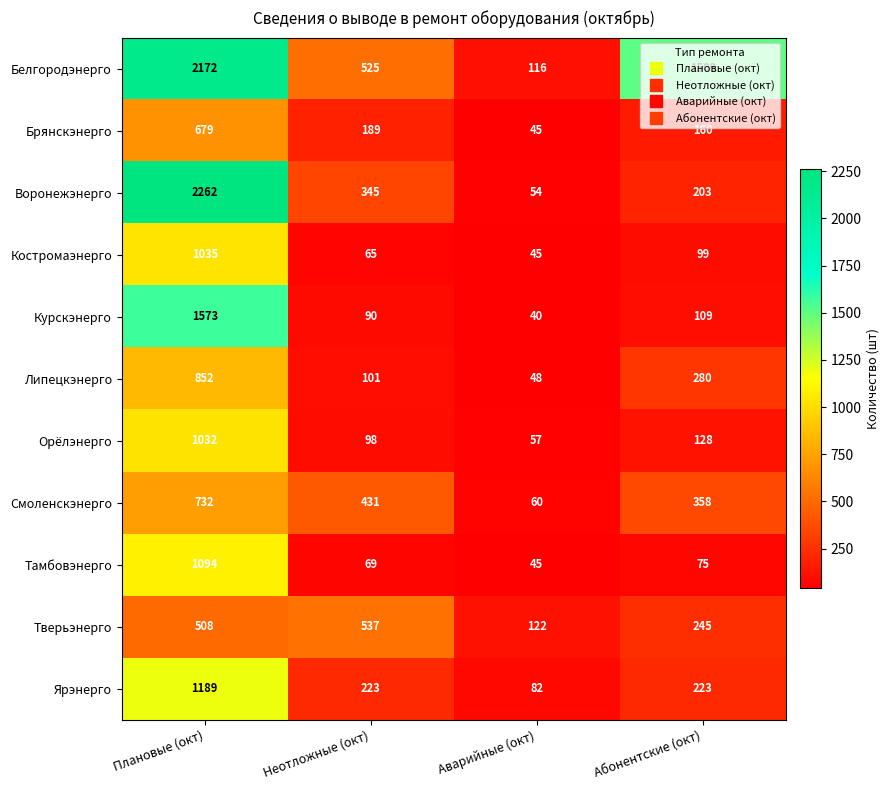

Read the Ярэнерго value at Неотложные (окт).

223